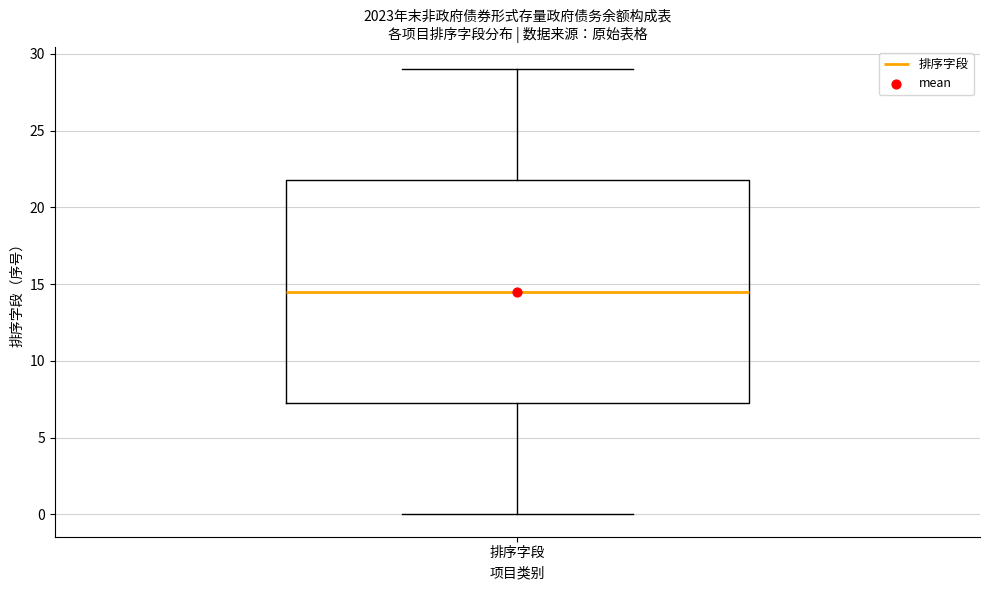

Where does the median line of the box for 排序字段 sit on the y-axis? The values are not printed on the chart, so give them approximately, as read against the axis.

14.5